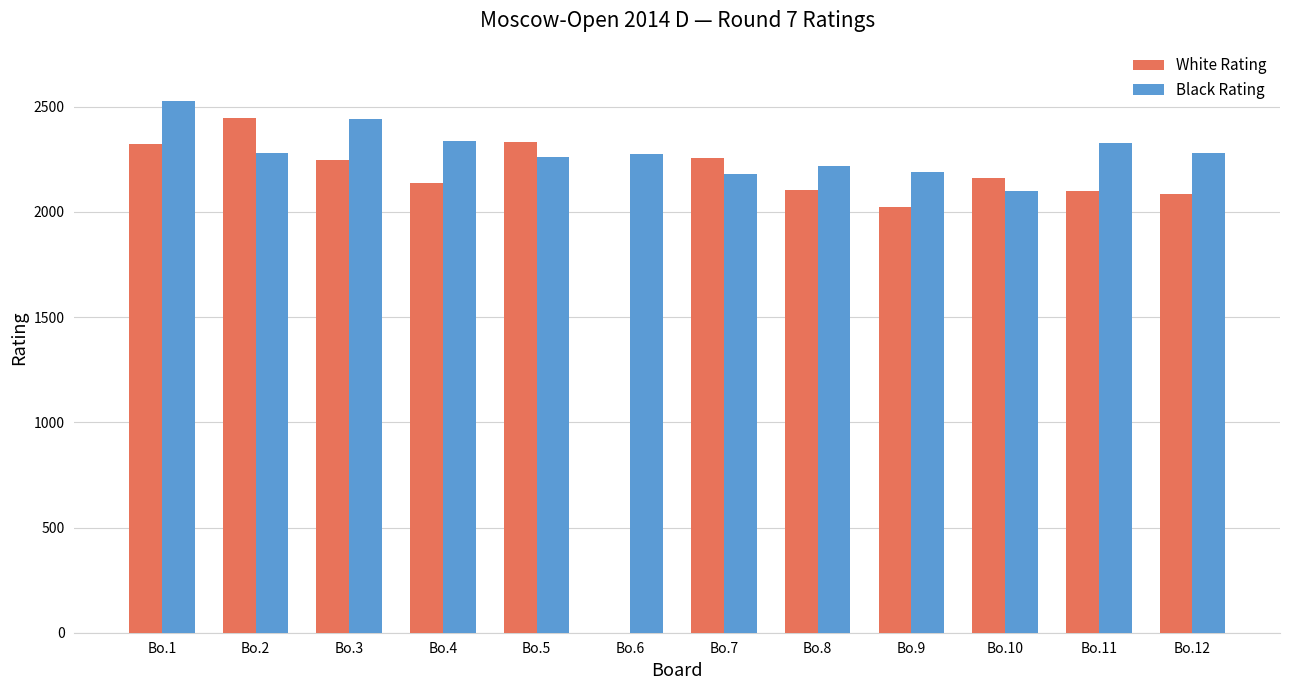

What is the sum of all White Rating values?

24225